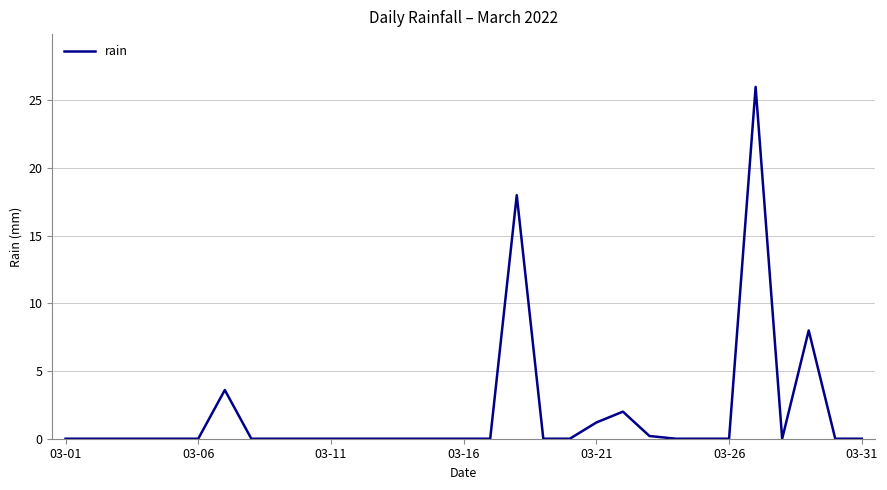

What is the greatest value displayed?

26.0